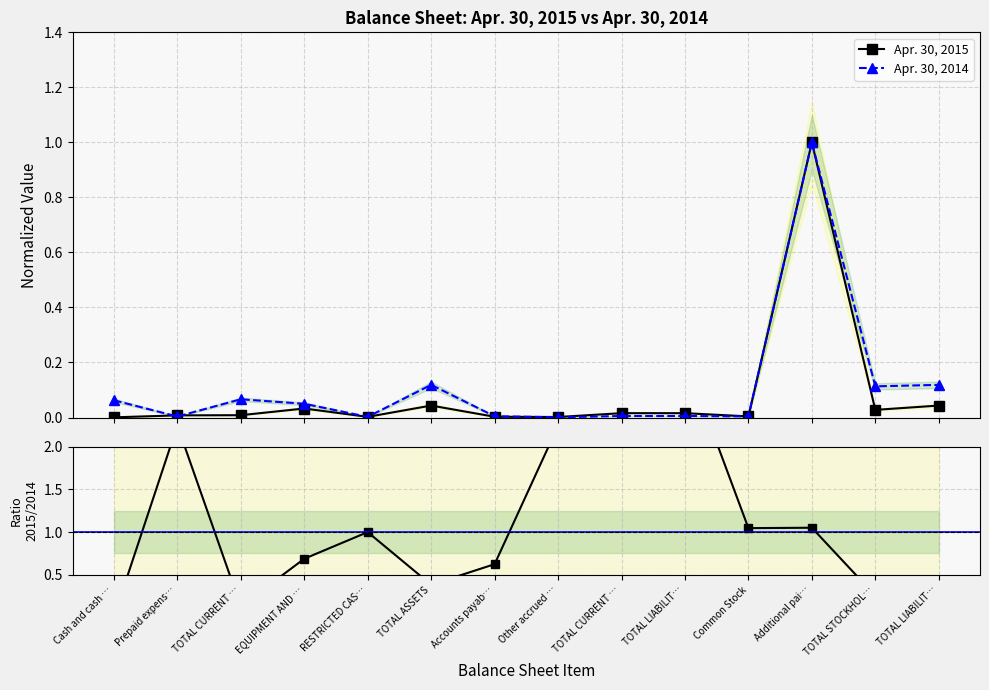

What is the label of the 6th point from the right?

TOTAL CURRENT …